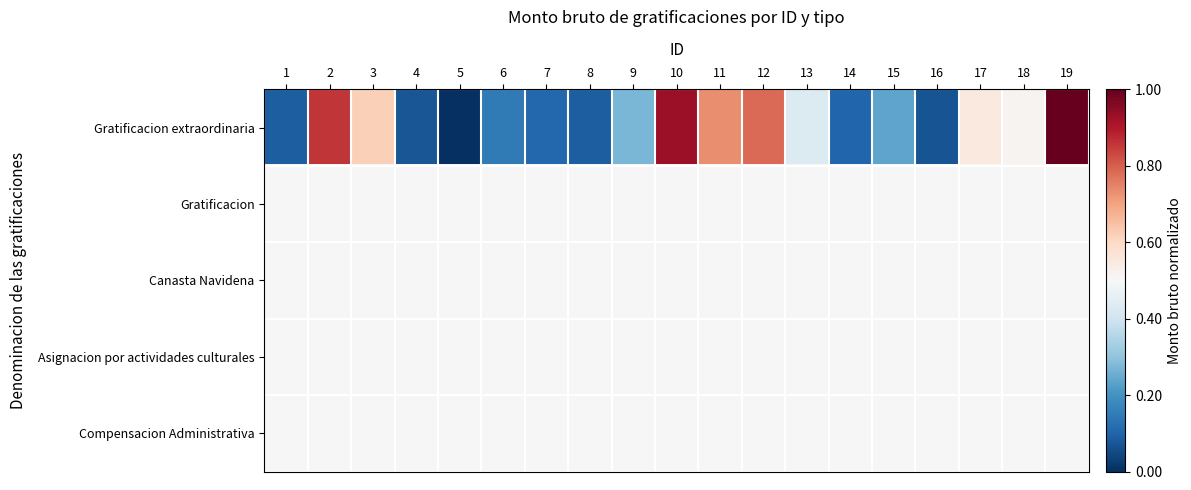

Reading left to right, extract all data points from this chart.

Gratificacion extraordinaria: 1=0.1	2=0.9	3=0.6	4=0.1	5=0.0	6=0.1	7=0.1	8=0.1	9=0.3	10=0.9	11=0.7	12=0.8	13=0.4	14=0.1	15=0.2	16=0.1	17=0.5	18=0.5	19=1.0
Gratificacion: 1=0.5	2=0.5	3=0.5	4=0.5	5=0.5	6=0.5	7=0.5	8=0.5	9=0.5	10=0.5	11=0.5	12=0.5	13=0.5	14=0.5	15=0.5	16=0.5	17=0.5	18=0.5	19=0.5
Canasta Navidena: 1=0.5	2=0.5	3=0.5	4=0.5	5=0.5	6=0.5	7=0.5	8=0.5	9=0.5	10=0.5	11=0.5	12=0.5	13=0.5	14=0.5	15=0.5	16=0.5	17=0.5	18=0.5	19=0.5
Asignacion por actividades culturales: 1=0.5	2=0.5	3=0.5	4=0.5	5=0.5	6=0.5	7=0.5	8=0.5	9=0.5	10=0.5	11=0.5	12=0.5	13=0.5	14=0.5	15=0.5	16=0.5	17=0.5	18=0.5	19=0.5
Compensacion Administrativa: 1=0.5	2=0.5	3=0.5	4=0.5	5=0.5	6=0.5	7=0.5	8=0.5	9=0.5	10=0.5	11=0.5	12=0.5	13=0.5	14=0.5	15=0.5	16=0.5	17=0.5	18=0.5	19=0.5